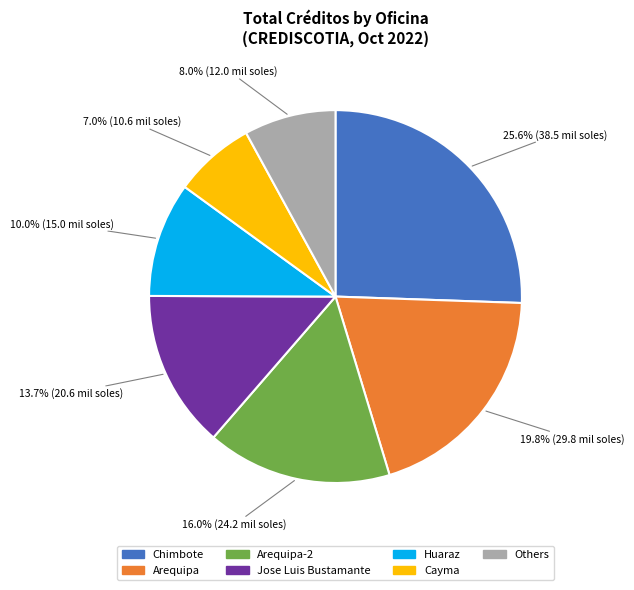

Does any single category account for the majority?

No